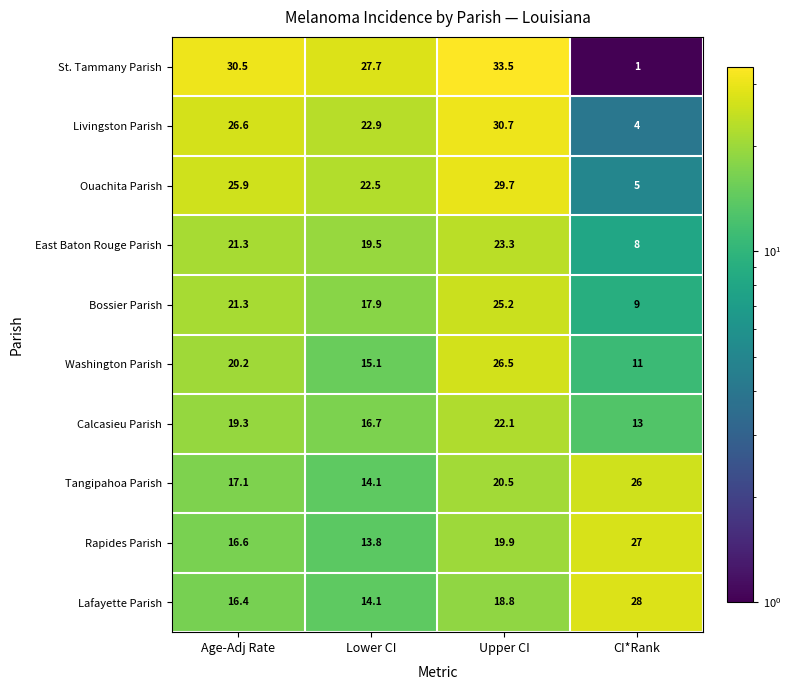

Which series changed the most between Age-Adj Rate and Lower CI?

Washington Parish